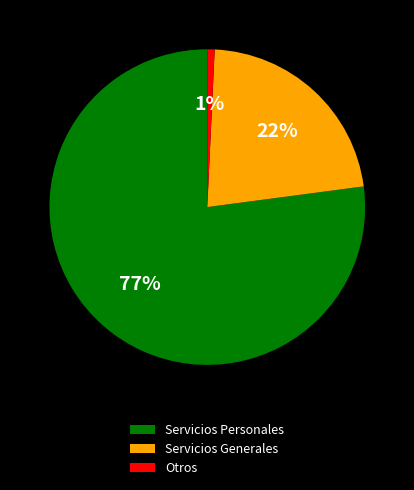

Which category has the biggest portion of the pie?

Servicios Personales